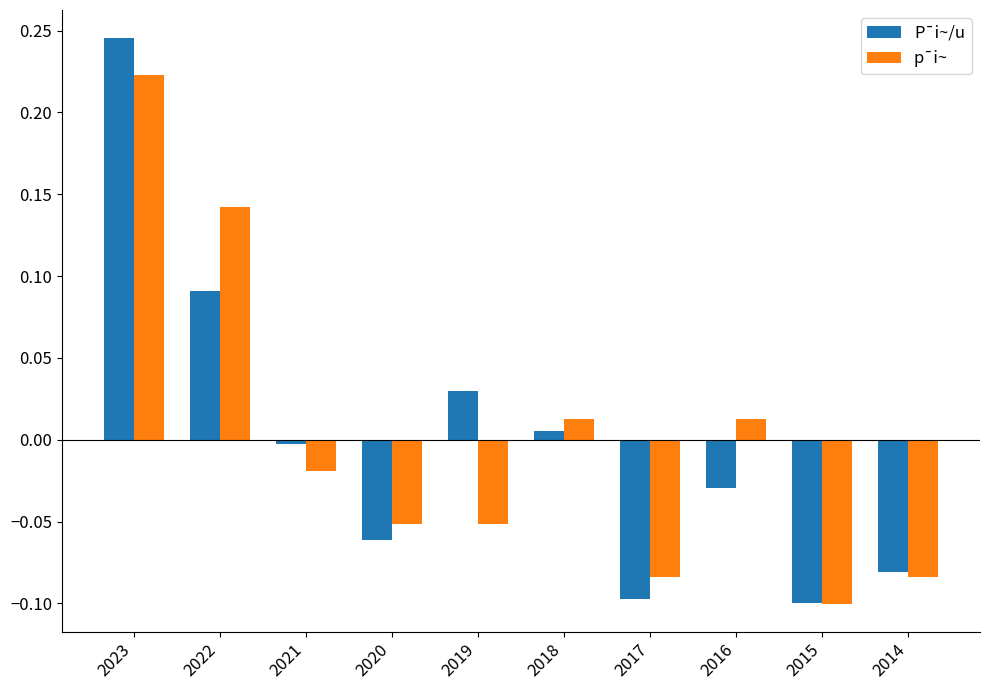

Is it true that p¯i~ equals 0.0 at 2018?

True